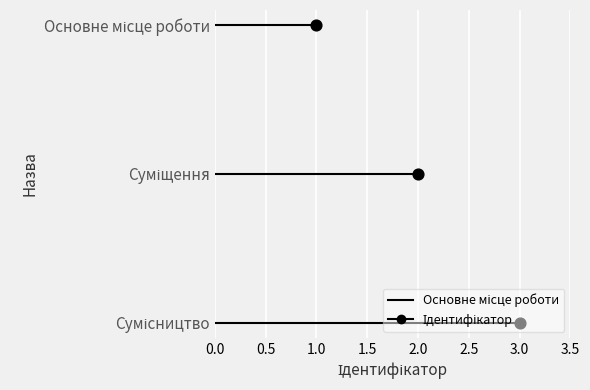

Which has a higher value, Основне місце роботи or Сумісництво?

Сумісництво